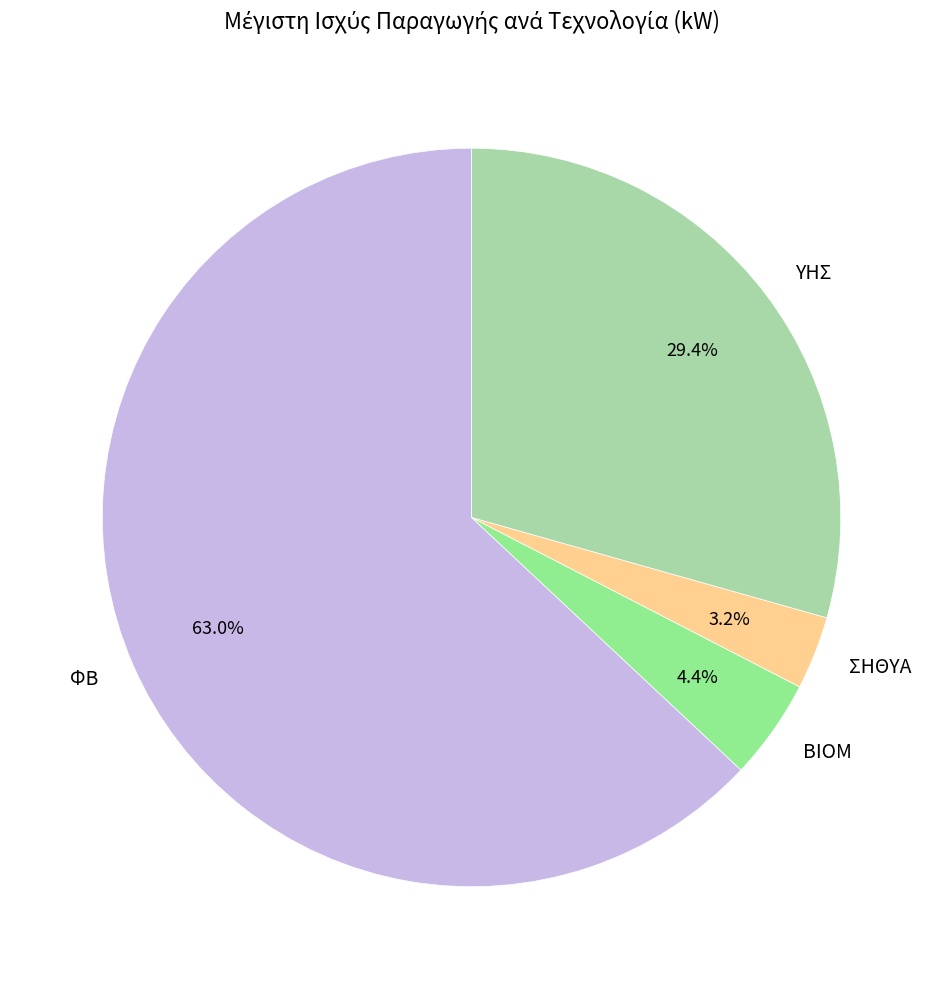

Does ΦΒ represent more than half of the total?

Yes